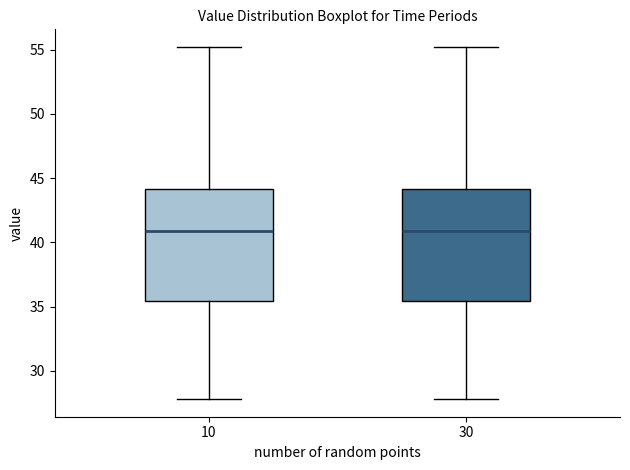

Reading left to right, transcribe this box plot: for each box, give where its median line is, the range the box spans, and where its two whiskers end, as read against the y-axis. The values are not printed on the chart, so give them approximately, as read against the axis.

10: median 41.0, box 35.5 to 44.0, whiskers 28.0 to 55.0
30: median 41.0, box 35.5 to 44.0, whiskers 28.0 to 55.0